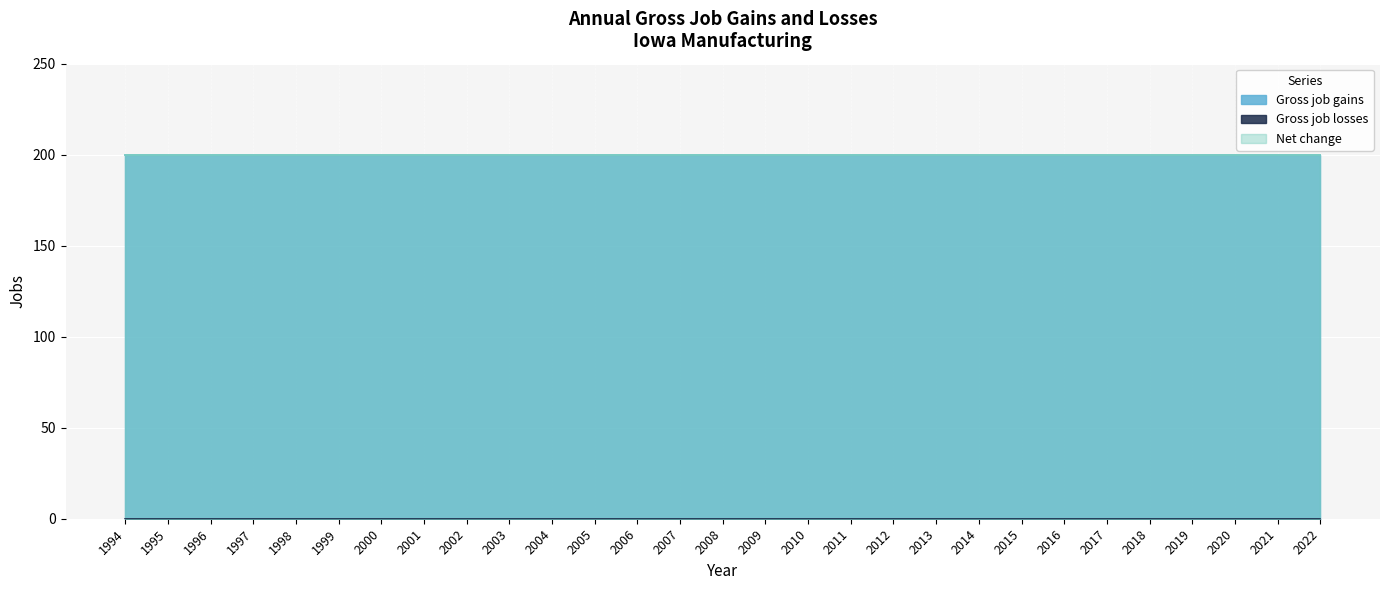

Which series has the largest range (max minus min)?

Gross job gains